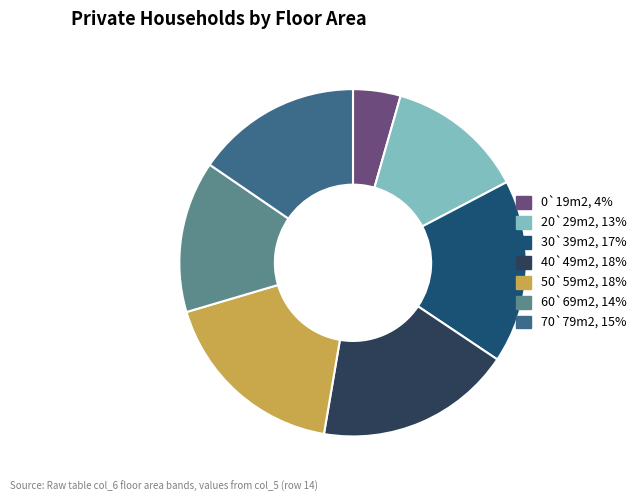

Do 30`39m2, 17% and 70`79m2, 15% together represent more than half of the pie?

No